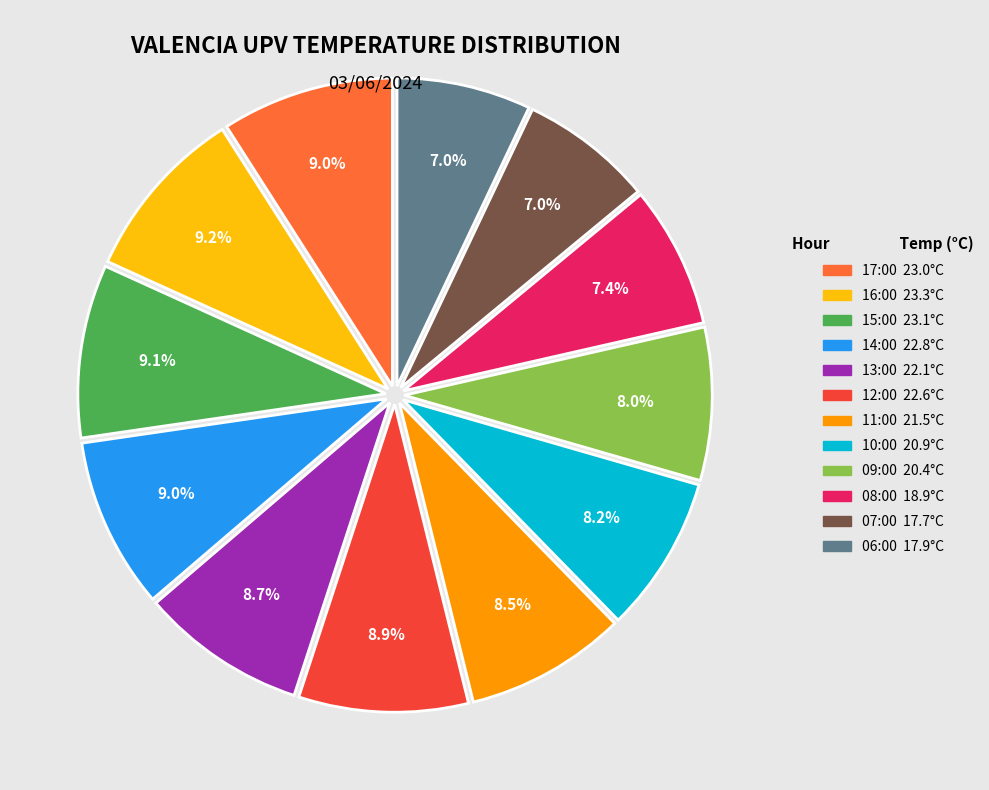

The 13:00 slice represents 9% of the pie. True or false?

True